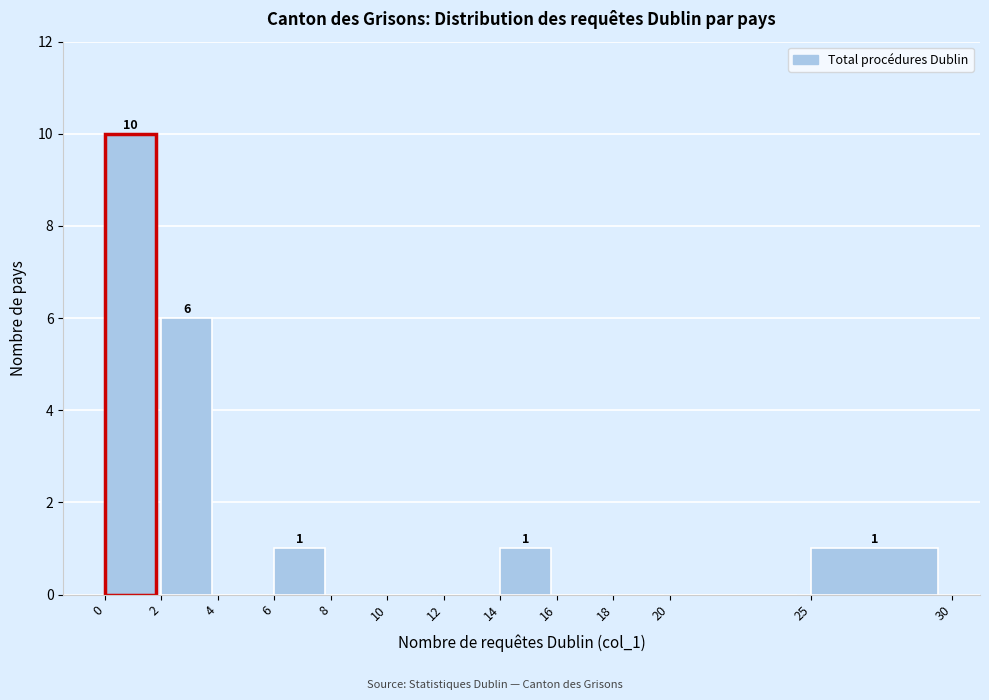

Which range on the x-axis has the tallest bar?

0 to 2